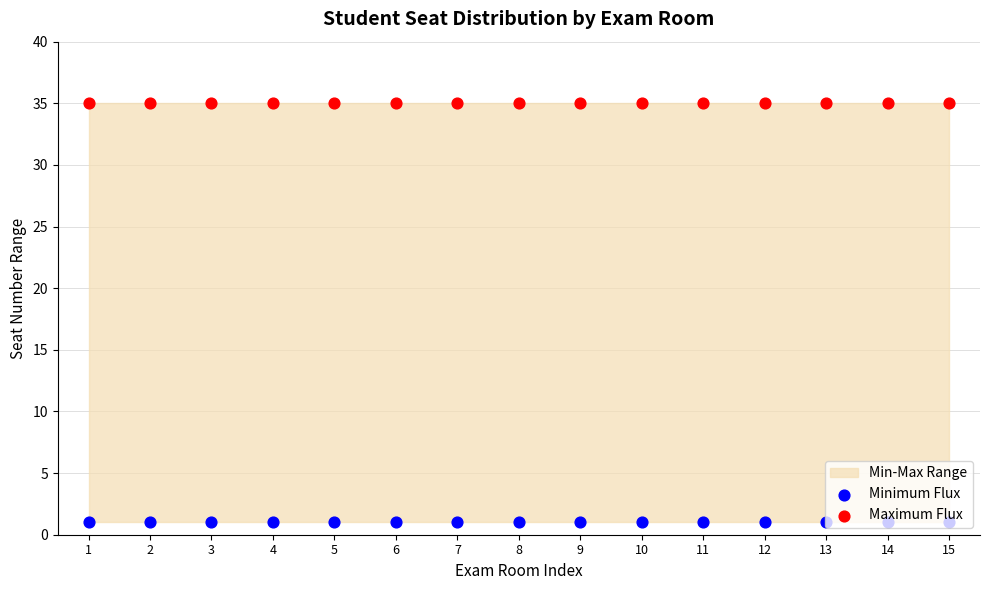

What is the total value across all series at 6?

36